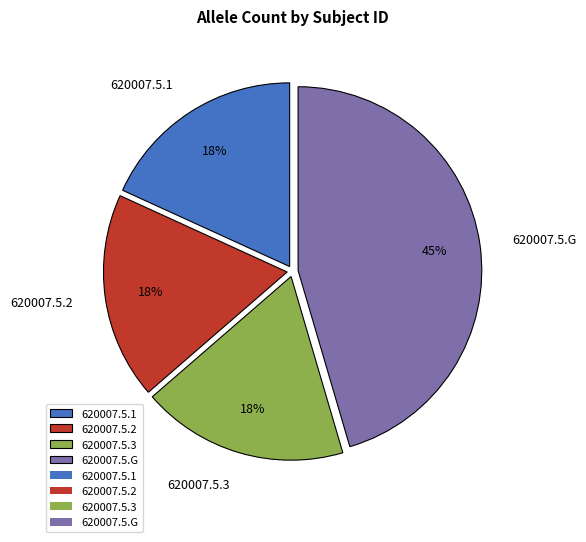

How many slices are in this pie chart?

4